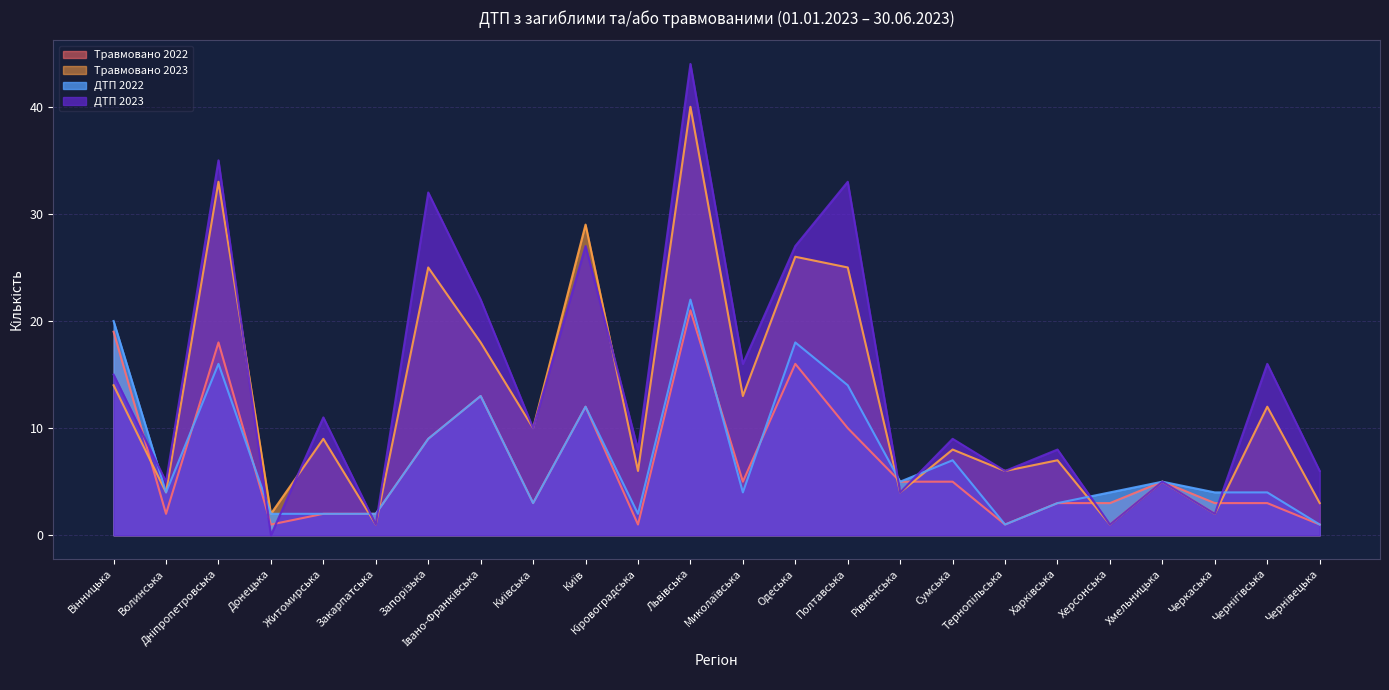

Does the chart have visible grid lines?

Yes